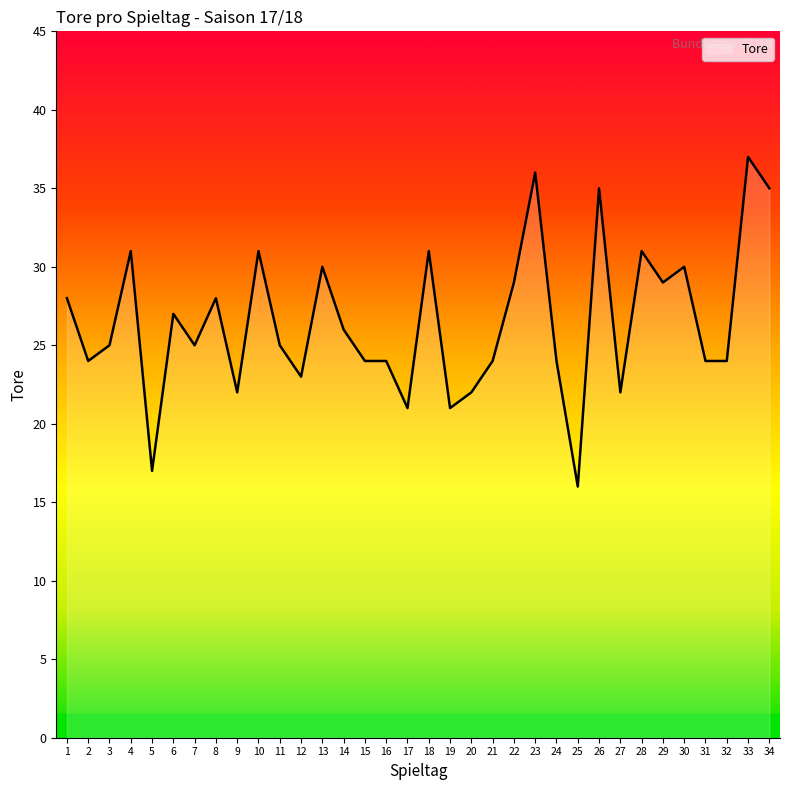

True or false: the data shows 26 at 14.

True